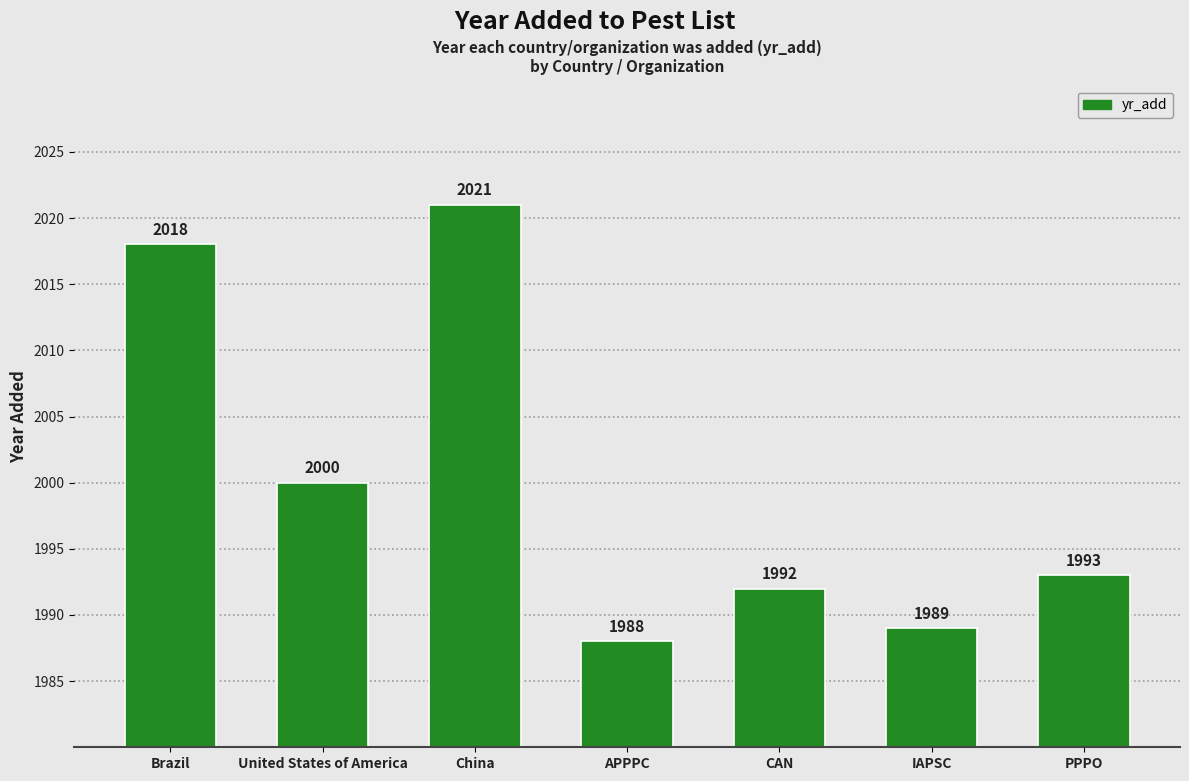

Reading right to left, extract all data points from this chart.

PPPO=1993	IAPSC=1989	CAN=1992	APPPC=1988	China=2021	United States of America=2000	Brazil=2018